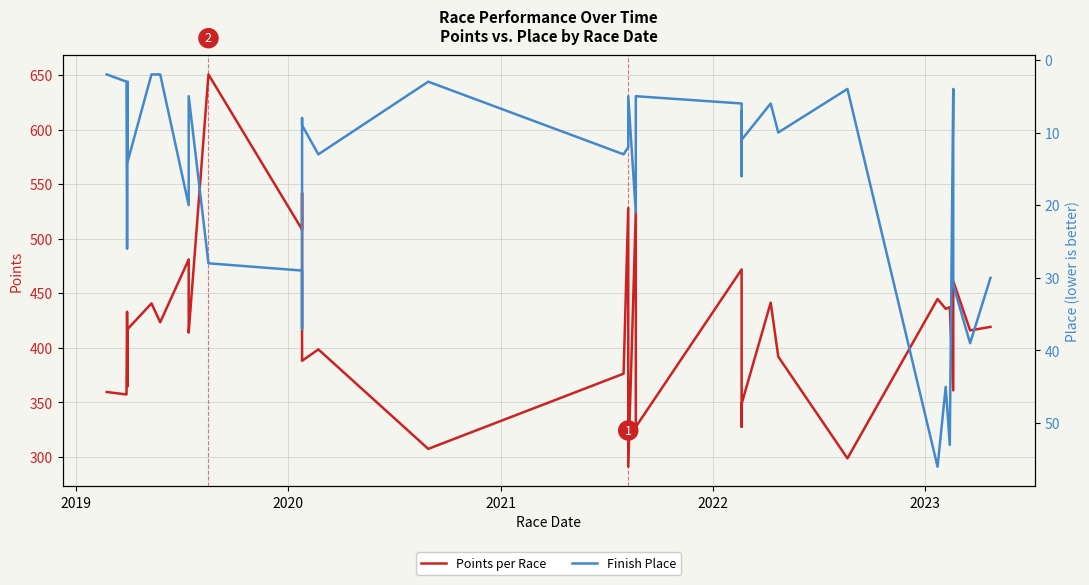

How many lines are shown in the chart?

2